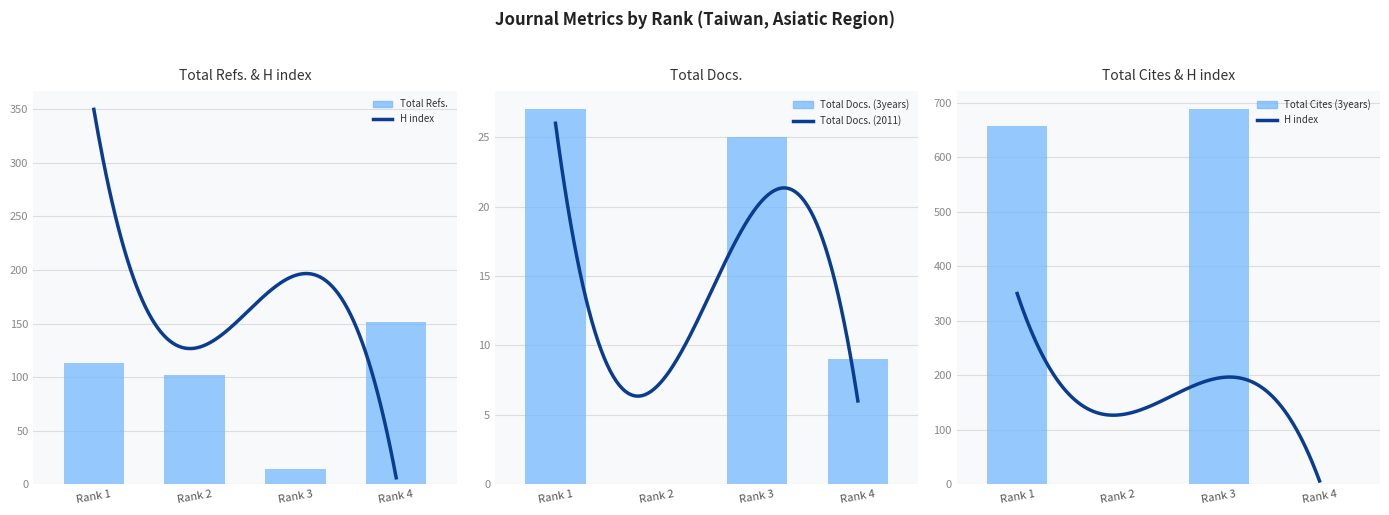

Which series has the largest total across all categories?

Total Cites (3years)